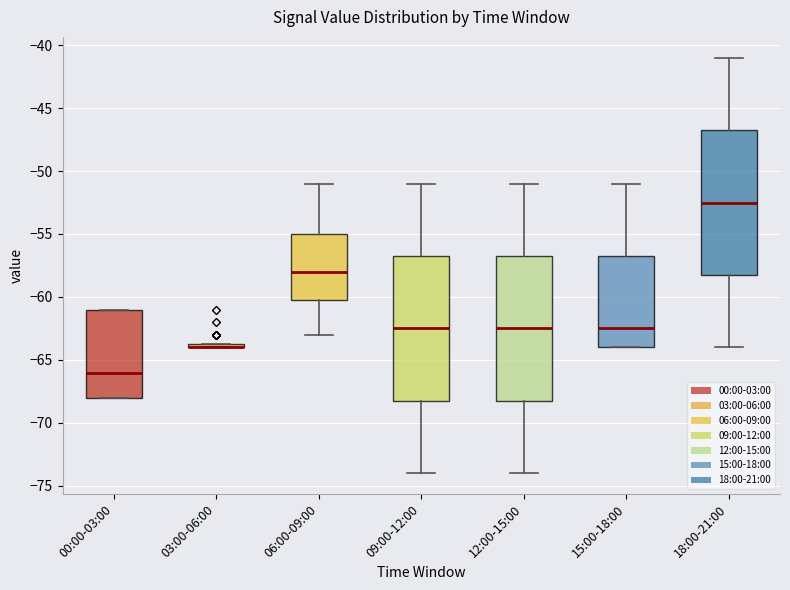

Where is the upper edge of the box for 12:00-15:00 on the y-axis? The values are not printed on the chart, so give them approximately, as read against the axis.

-56.5